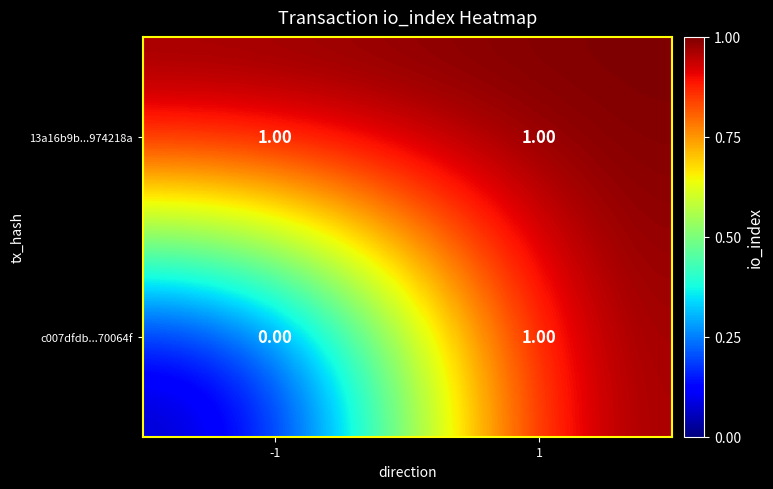

Which series changed the most between -1 and 1?

c007dfdb...70064f